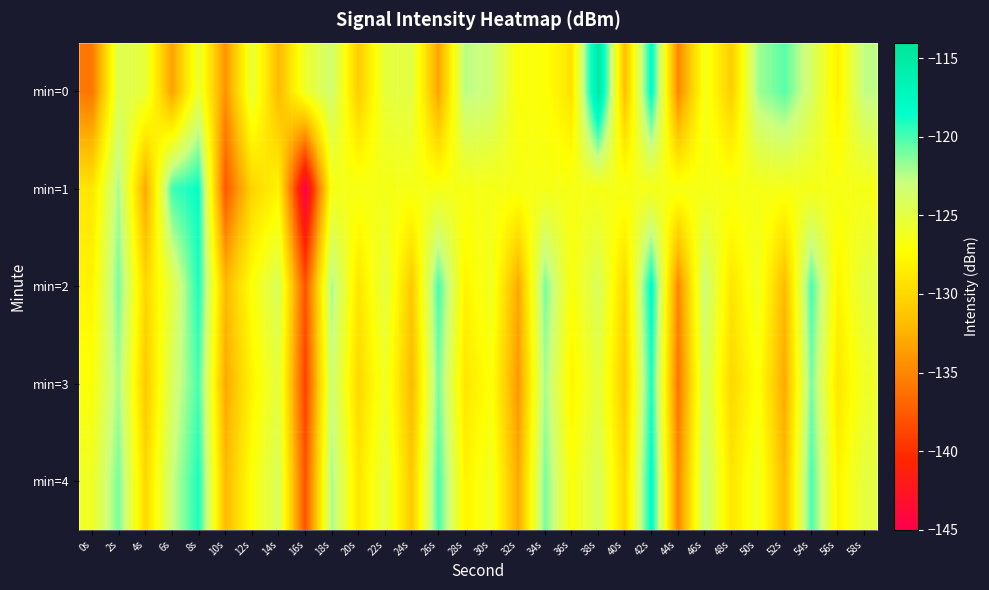

Count the number of data series in this chart.

5